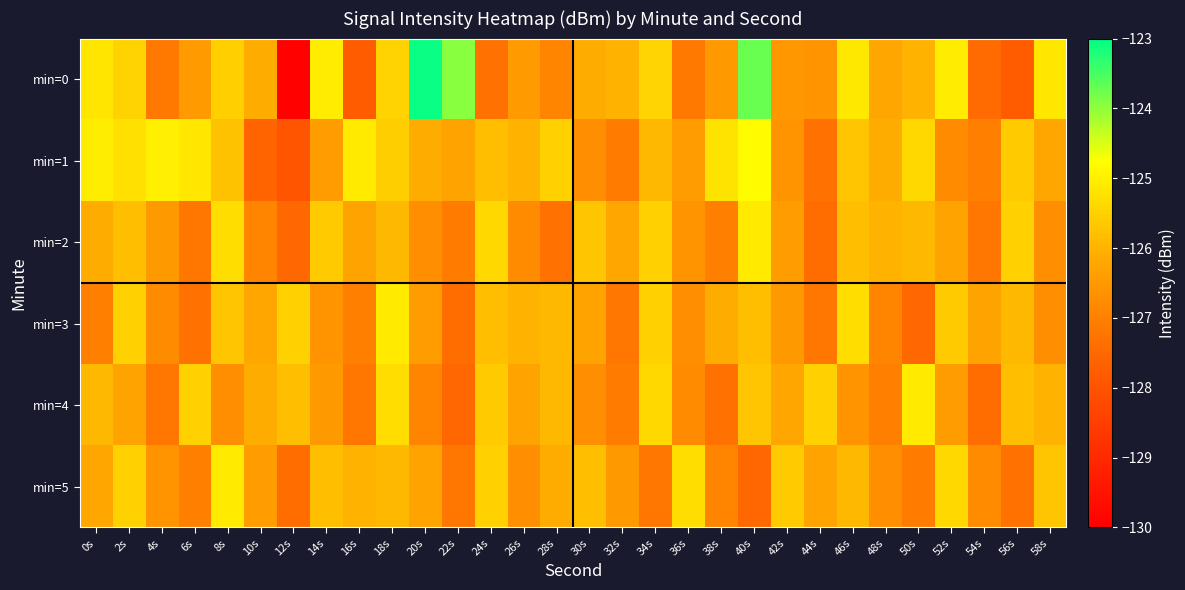

At which category is the sum across all series the highest?

40s